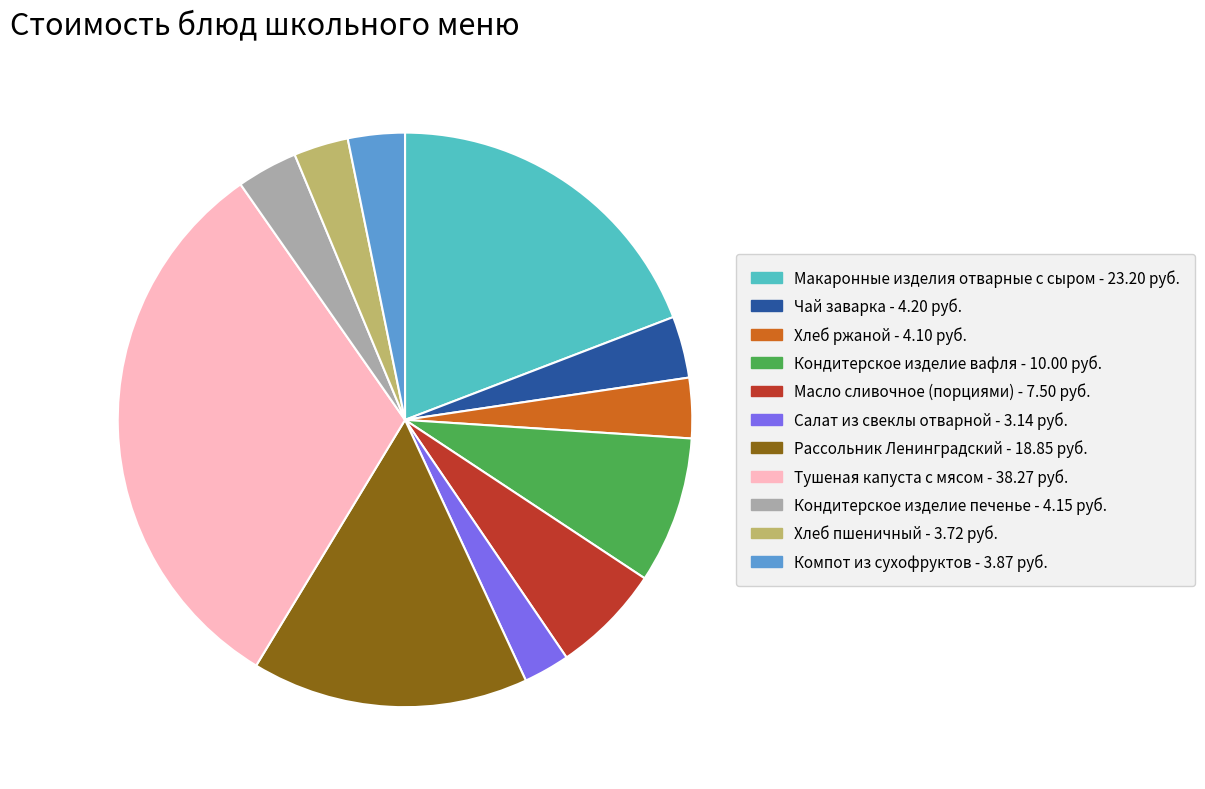

True or false: Хлеб пшеничный accounts for 3% of the total.

True